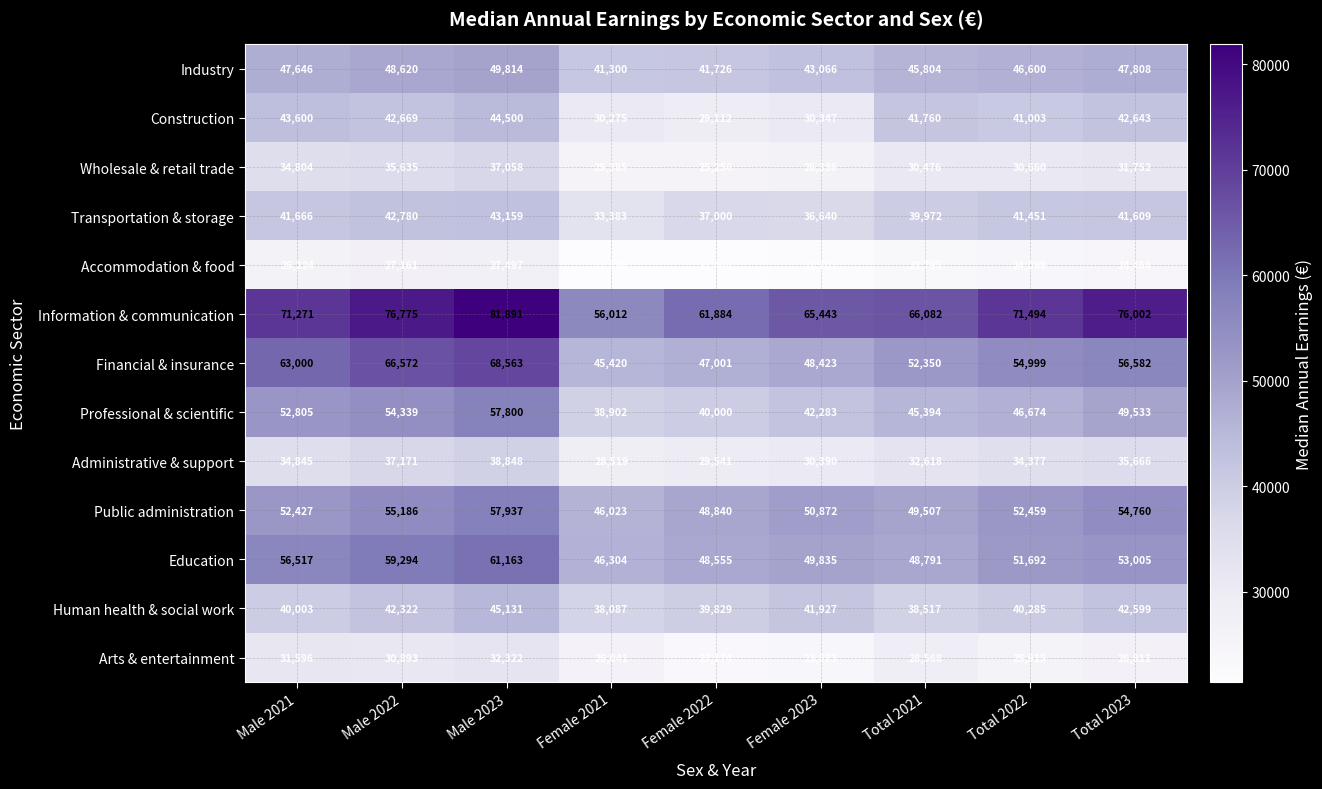

What is the minimum value shown in the chart?

21446